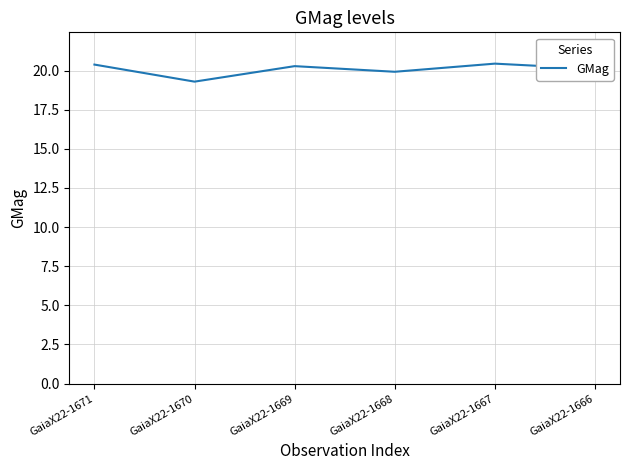

Is this an area chart (filled region under the line)?

No